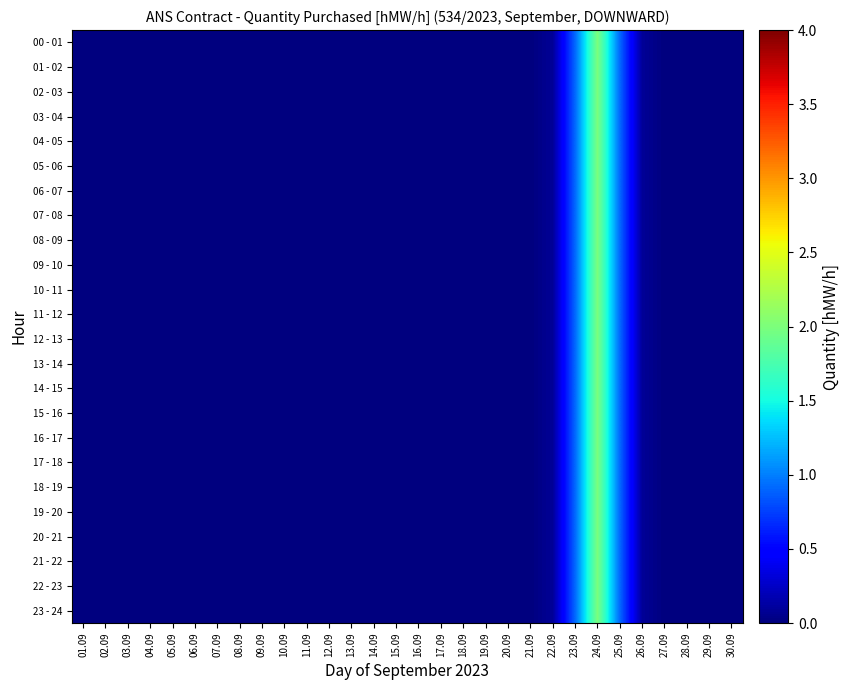

Rank the series by their maximum value, from lowest to highest.

00 - 01, 01 - 02, 02 - 03, 03 - 04, 04 - 05, 05 - 06, 06 - 07, 07 - 08, 08 - 09, 09 - 10, 10 - 11, 11 - 12, 12 - 13, 13 - 14, 14 - 15, 15 - 16, 16 - 17, 17 - 18, 18 - 19, 19 - 20, 20 - 21, 21 - 22, 22 - 23, 23 - 24